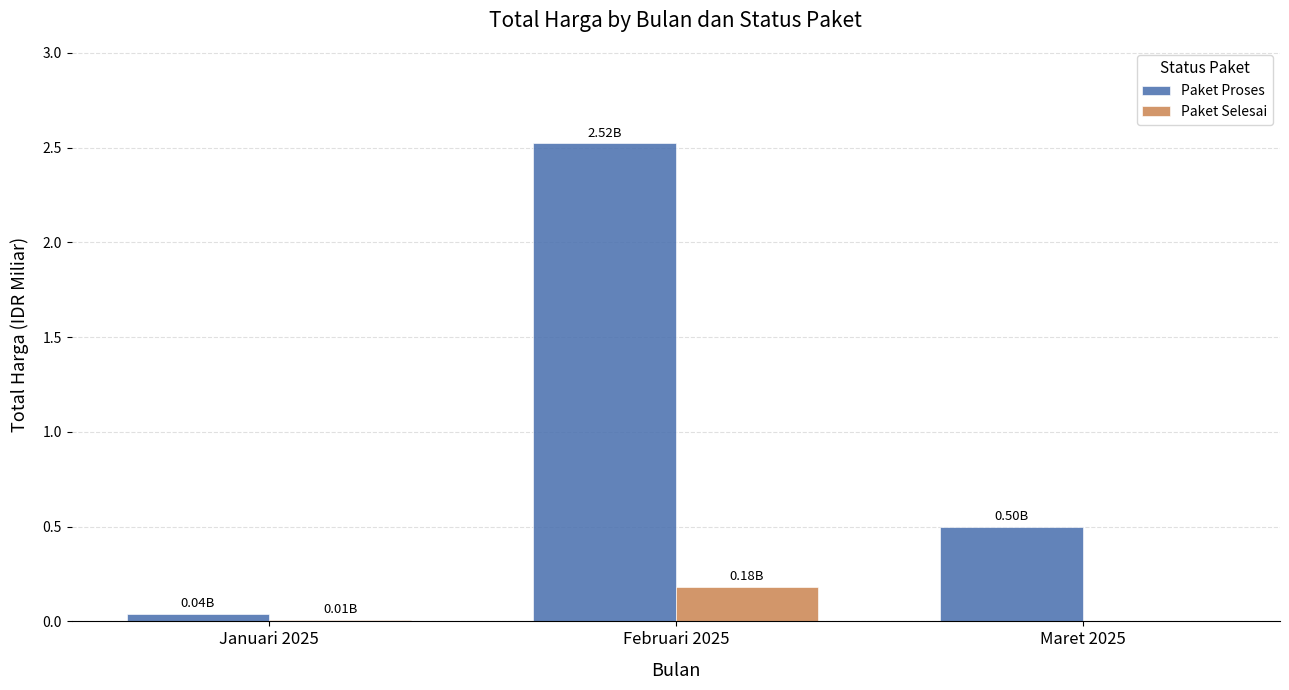

Between Februari 2025 and Maret 2025, which series saw the biggest shift?

Paket Proses